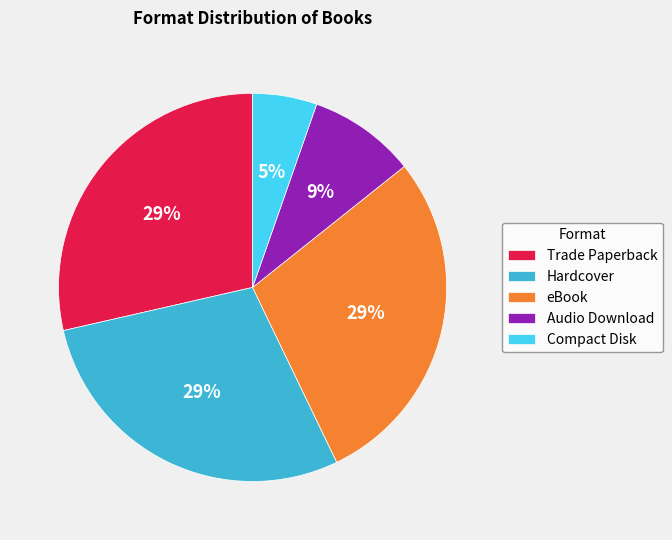

To the nearest percent, what is the average slice percentage?

20%